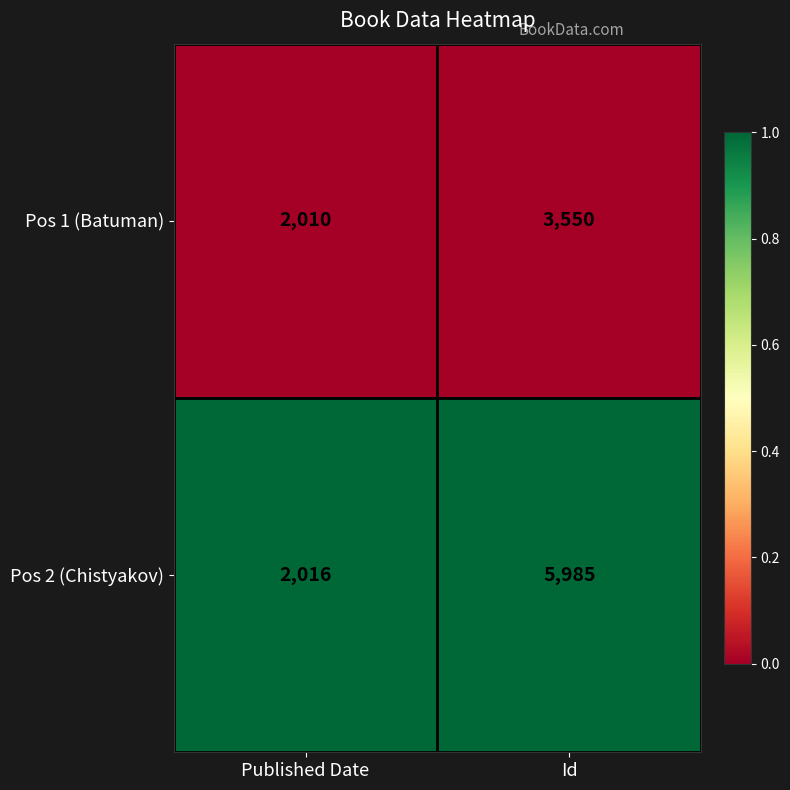

Rank the series by their average value, from highest to lowest.

Pos 2 (Chistyakov), Pos 1 (Batuman)